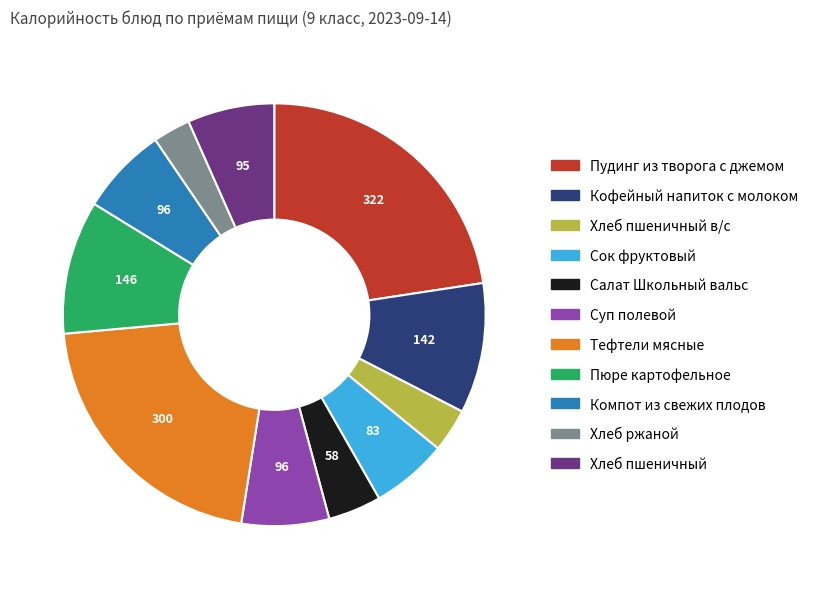

How many segments does this pie chart have?

11